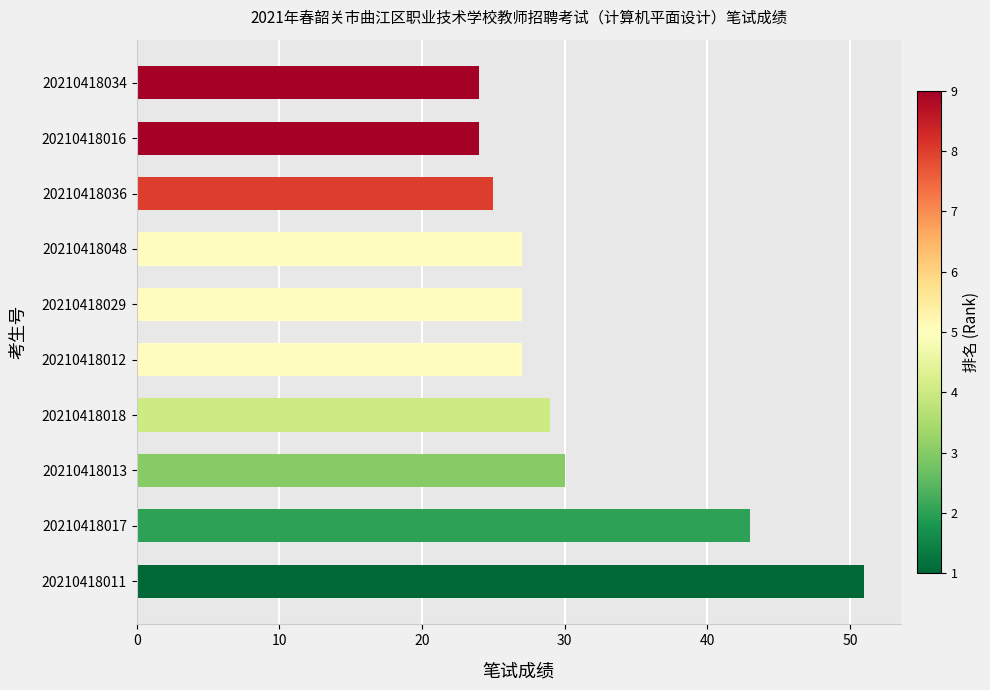

Does the chart contain any negative values?

No